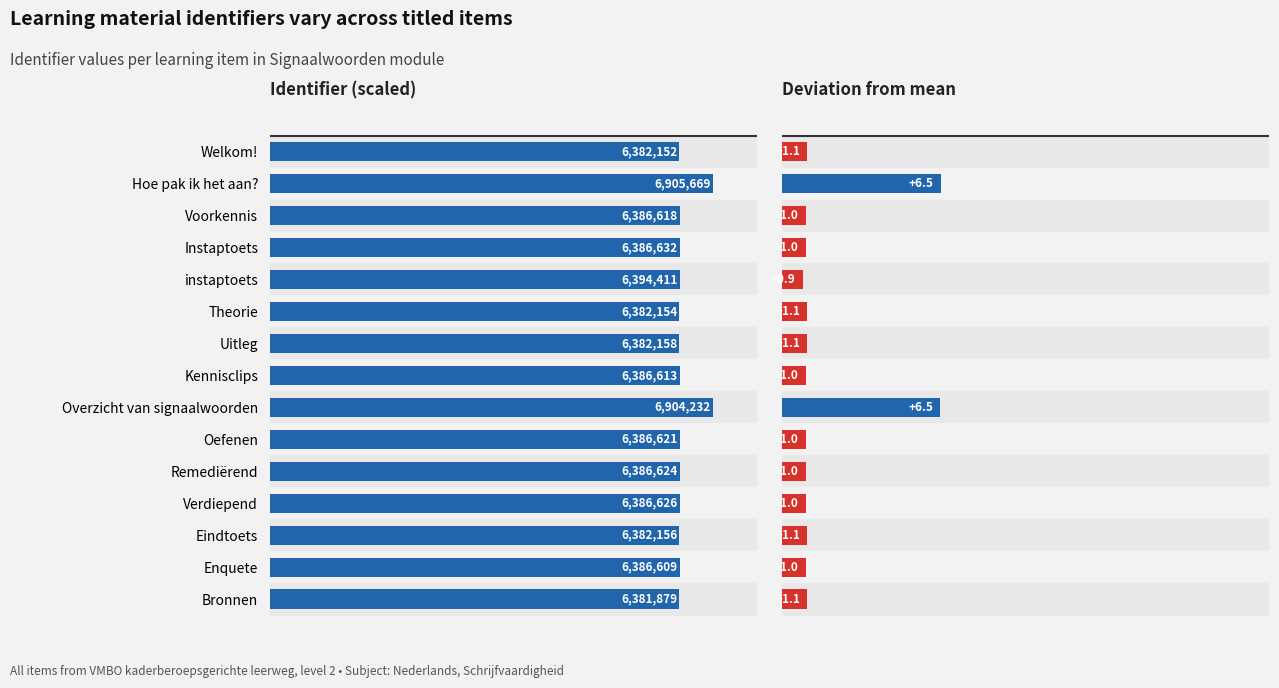

List the labels in order of Deviation from mean value, largest first.

Hoe pak ik het aan?, Overzicht van signaalwoorden, Bronnen, Welkom!, Theorie, Eindtoets, Uitleg, Enquete, Kennisclips, Voorkennis, Oefenen, Remediërend, Verdiepend, Instaptoets, instaptoets